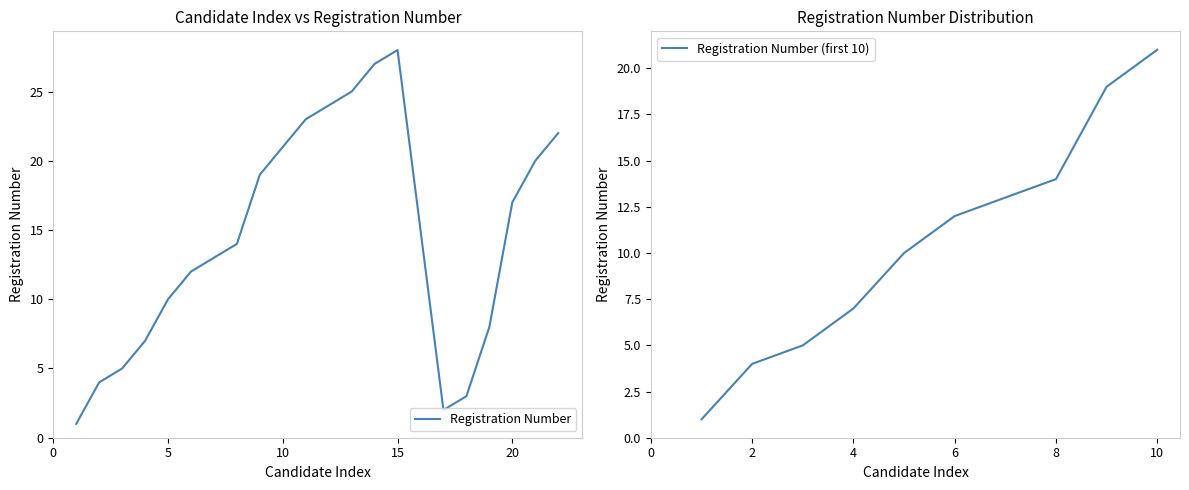

Reading right to left, what are all the values shown in this chart?

22	20	17	8	3	2	15	28	27	25	24	23	21	19	14	13	12	10	7	5	4	1